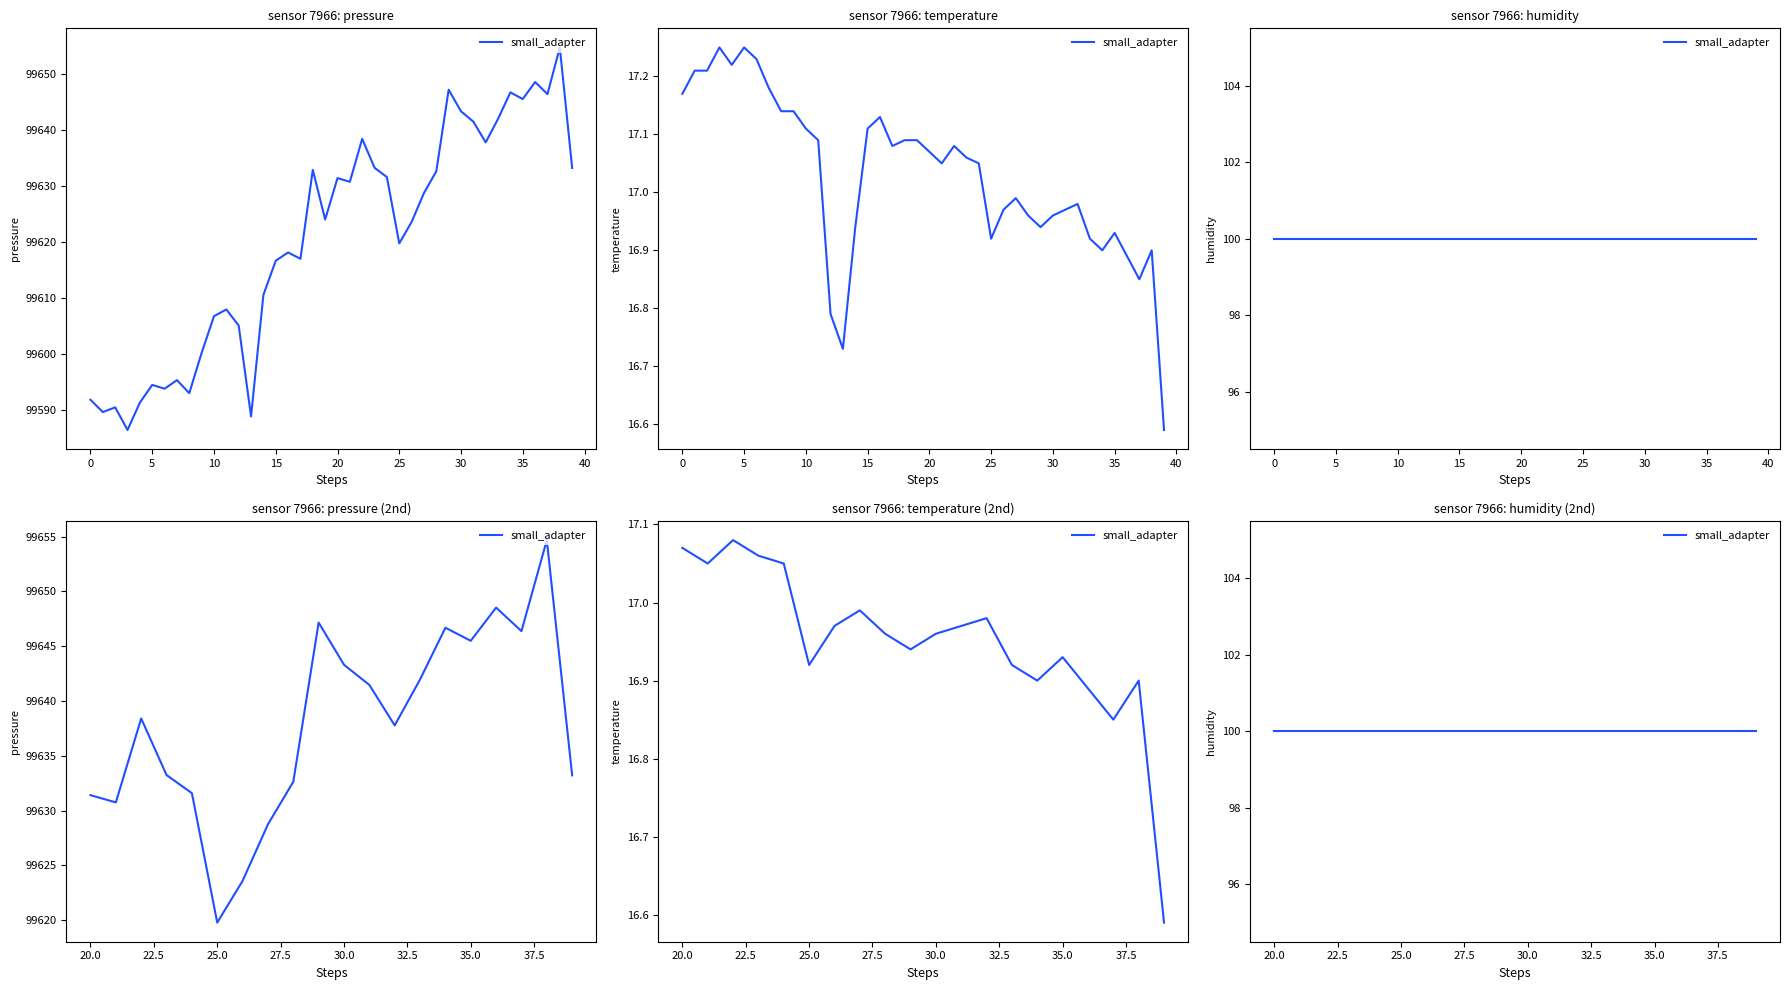

Which series has the largest range (max minus min)?

pressure